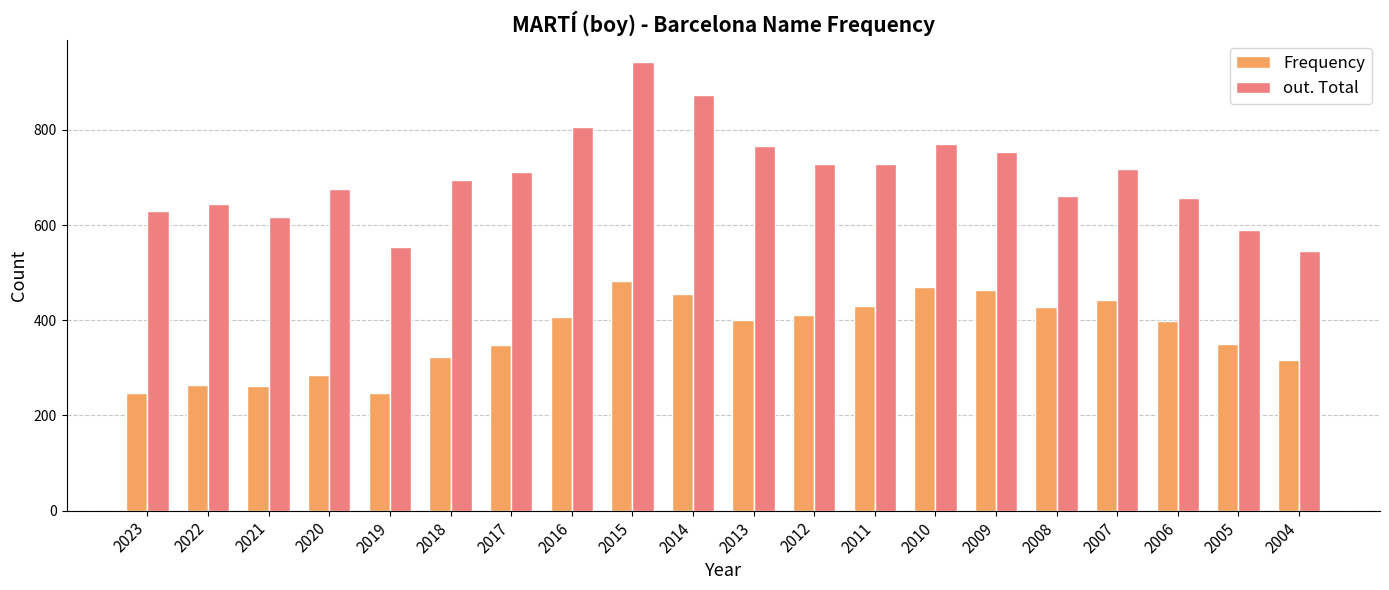

Does the chart contain any negative values?

No